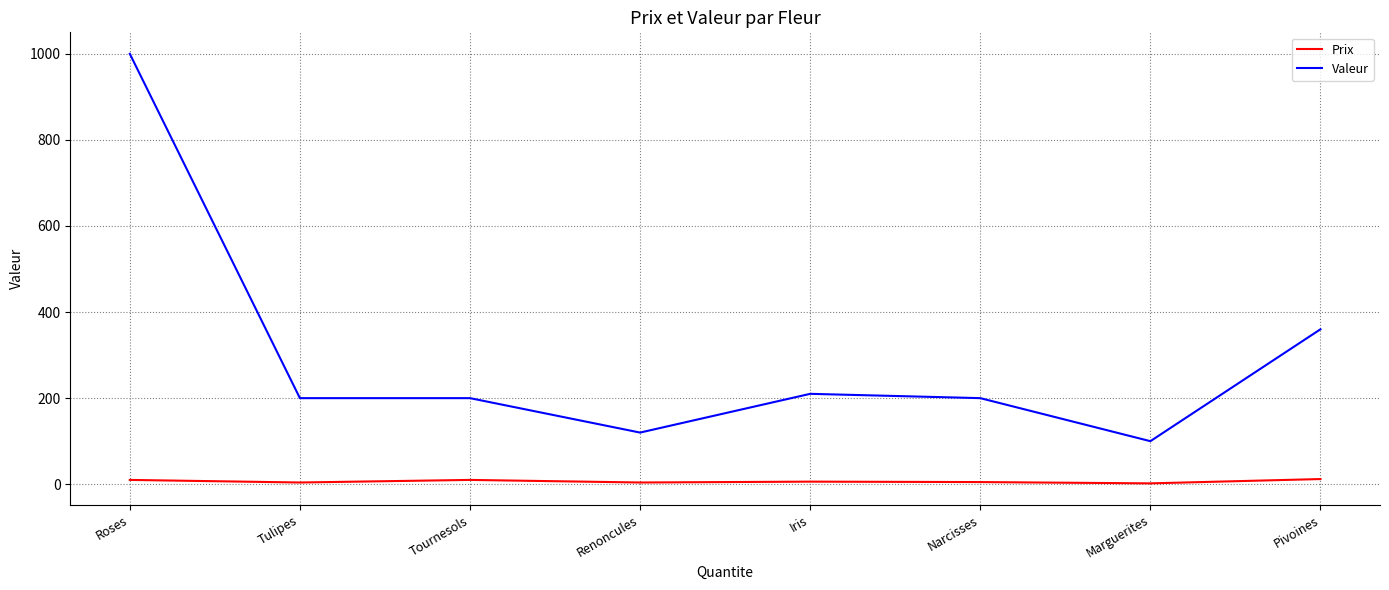

What is the sum of all Valeur values?

2390